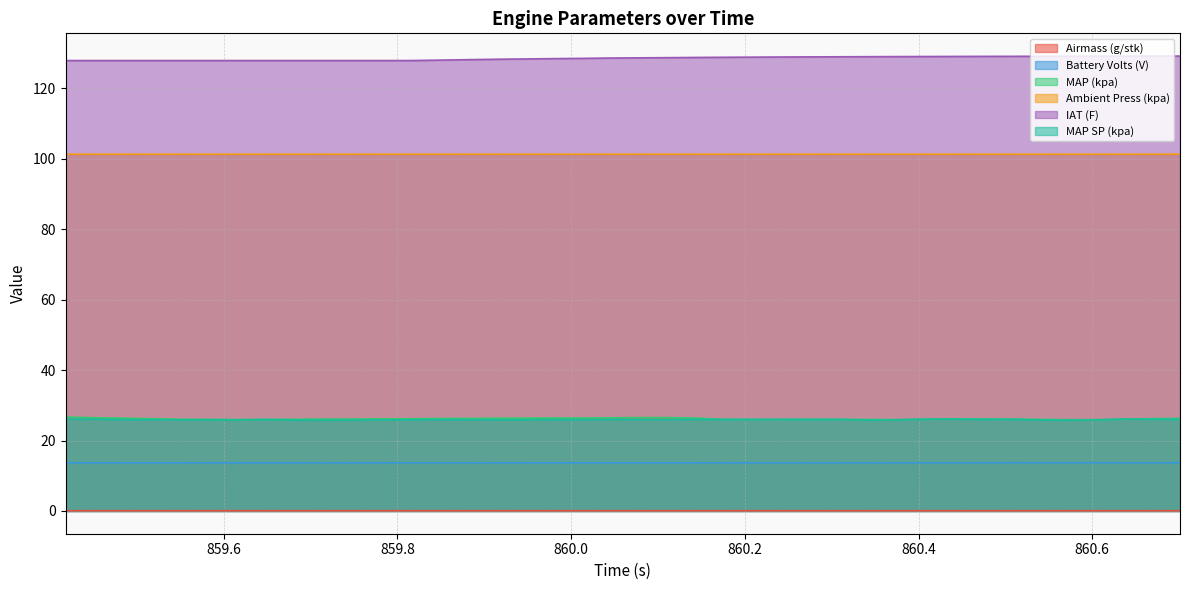

How many lines are shown in the chart?

6